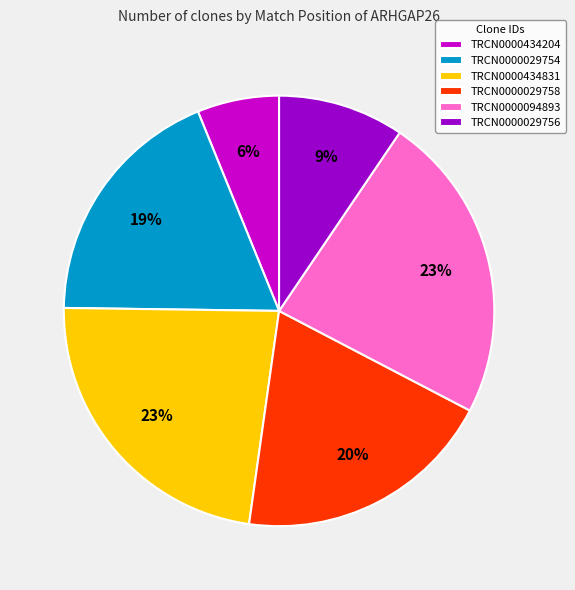

Is the sum of TRCN0000029758 and TRCN0000094893 greater than half?

No